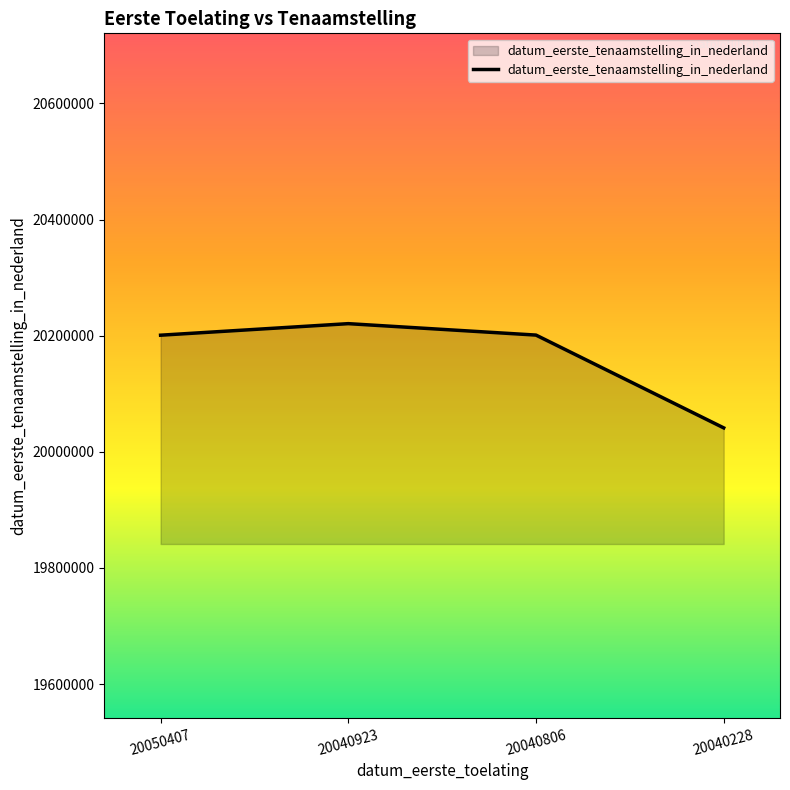

At which category does the chart reach its minimum across all series?

20040228